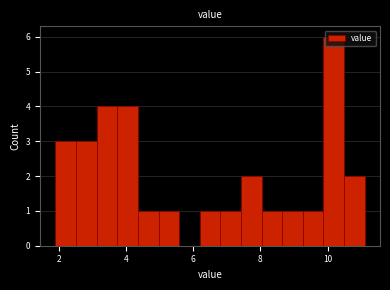

Read against the x-axis, roughly where is the centre of the tallest bar?

10.2